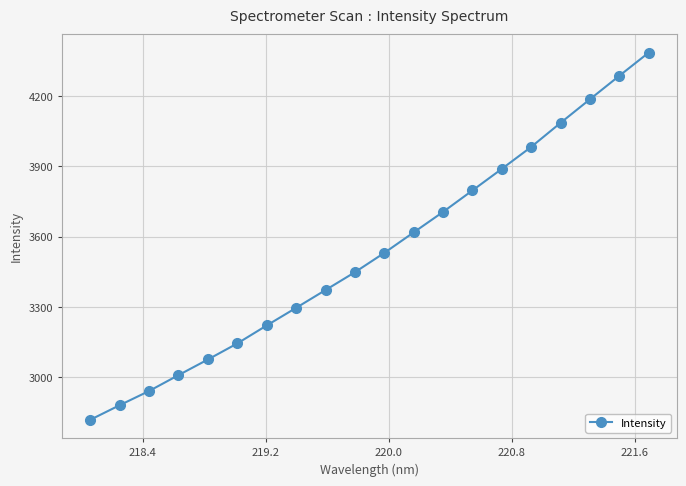

What is the smallest value displayed?

2819.1